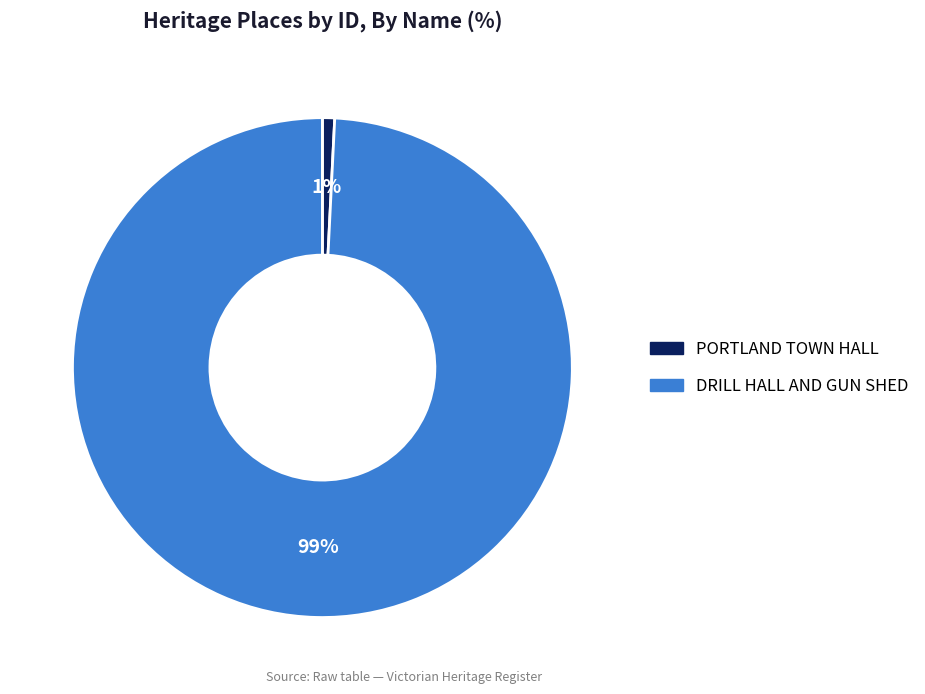

How many segments does this pie chart have?

2